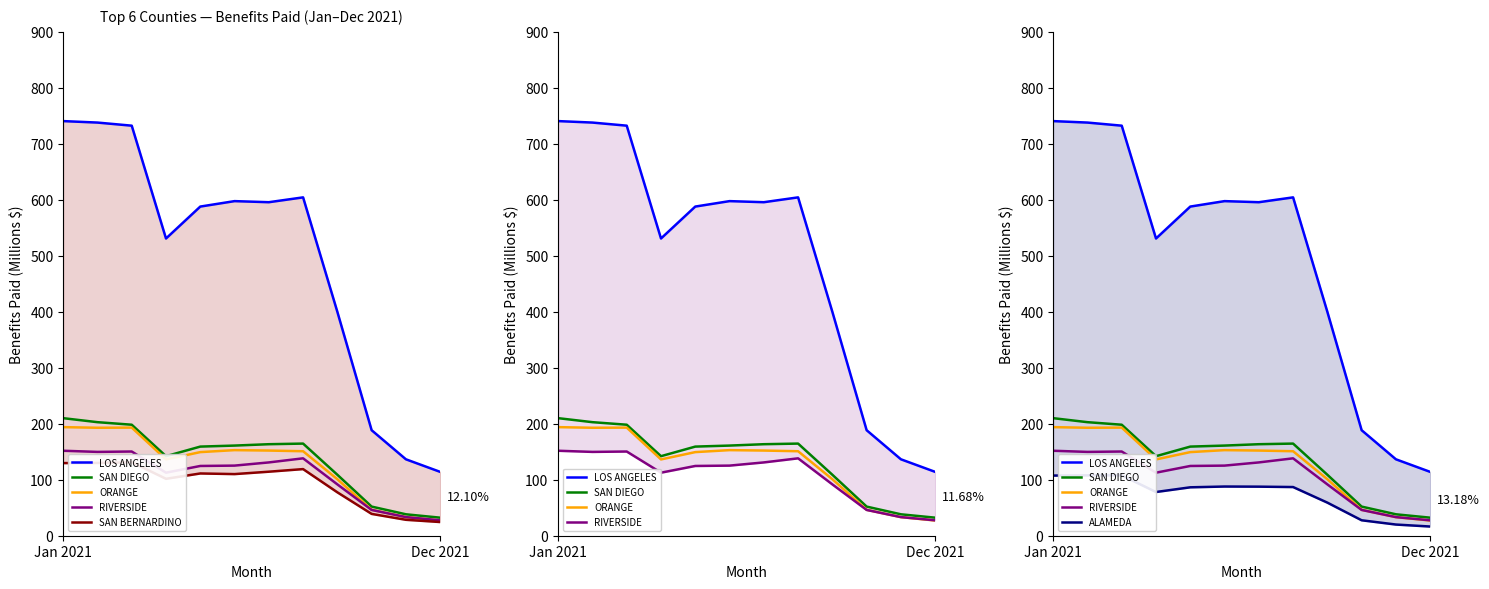

What are all the series names shown in the legend?

LOS ANGELES, SAN DIEGO, ORANGE, RIVERSIDE, SAN BERNARDINO, ALAMEDA